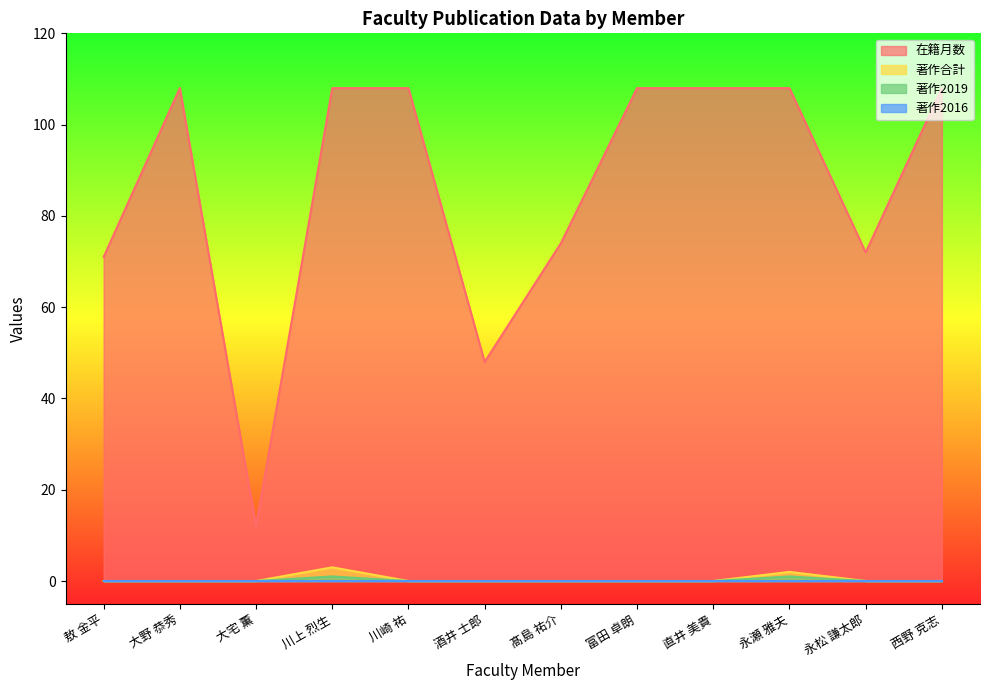

What is the difference between the highest and lowest values at 大宅 薫?

12